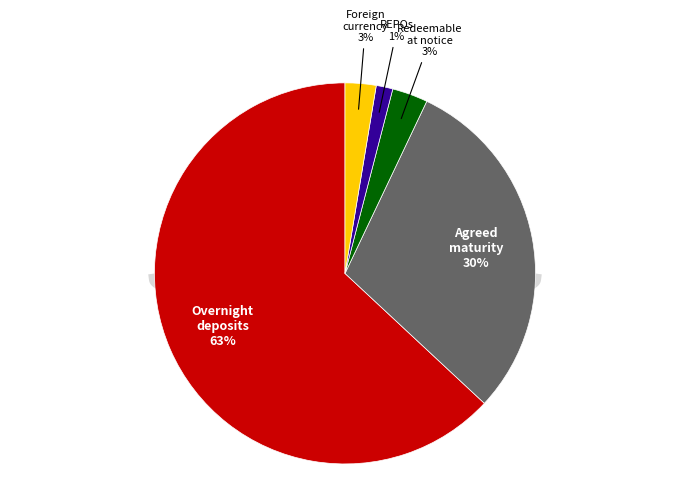

What is the ratio of the value at Deposits in foreign currency to the value at Deposits with agreed maturity?

0.1